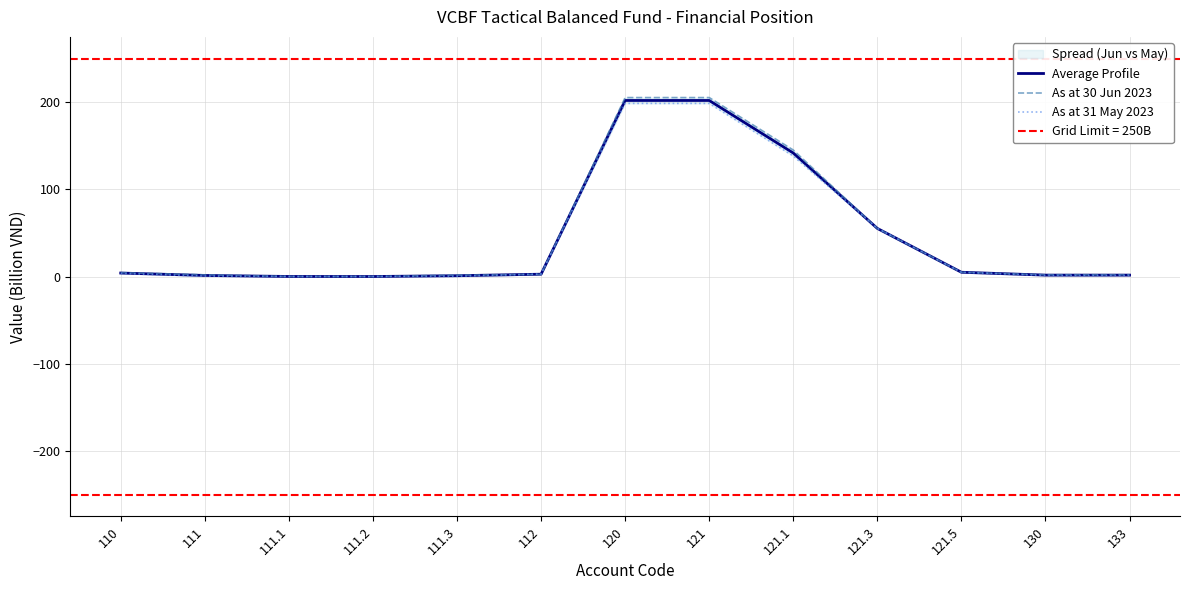

What is the maximum value for Average Profile?

202.1